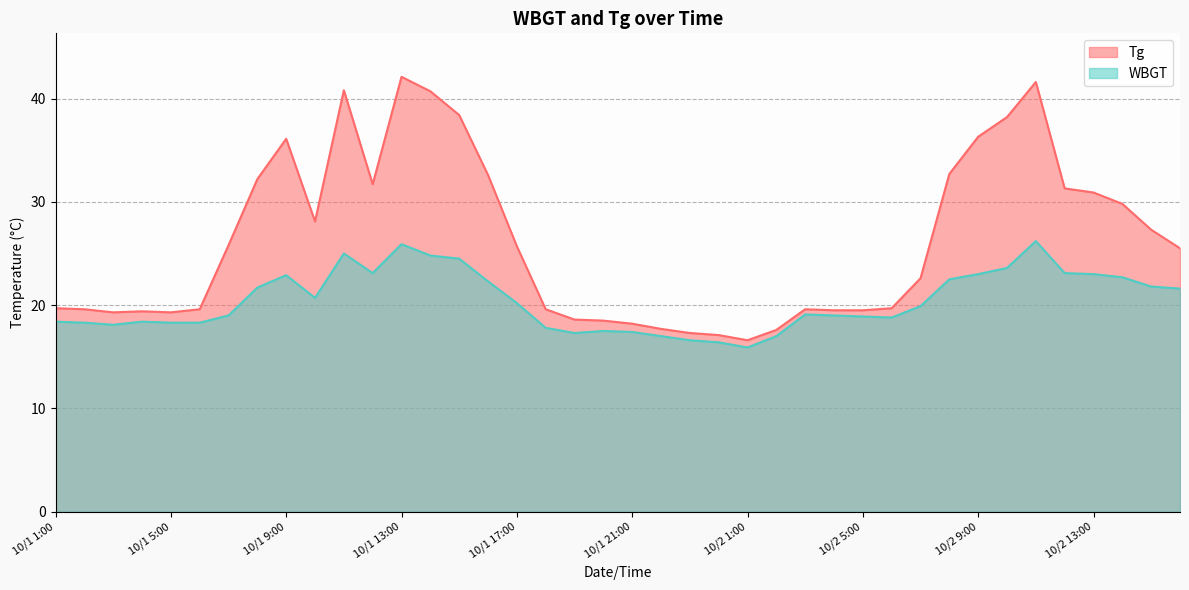

True or false: Tg and WBGT cross at least once.

False